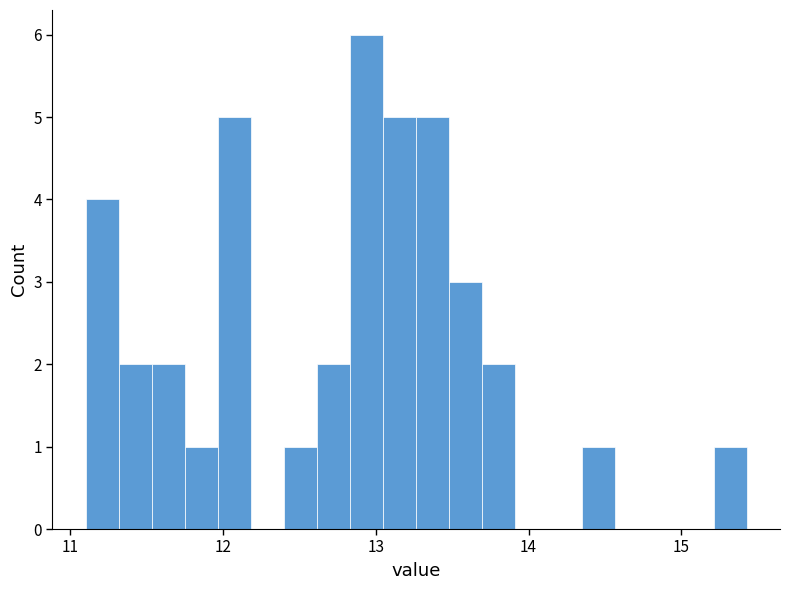

Around what value on the x-axis is the tallest bar? Give the approximate position of its centre, as read against the axis.

12.9